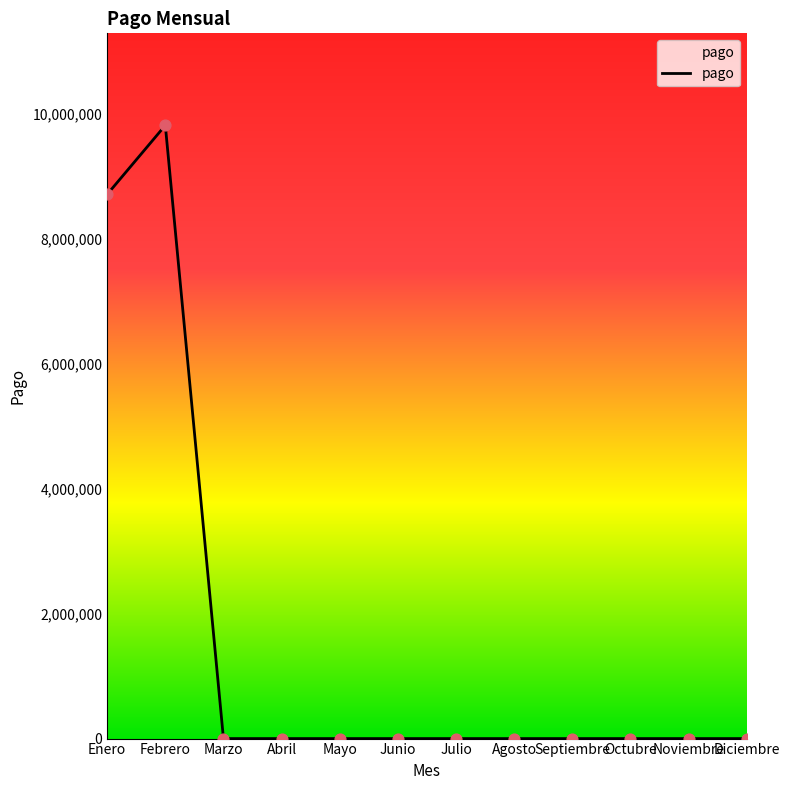

Between Junio and Enero, which is larger?

Enero